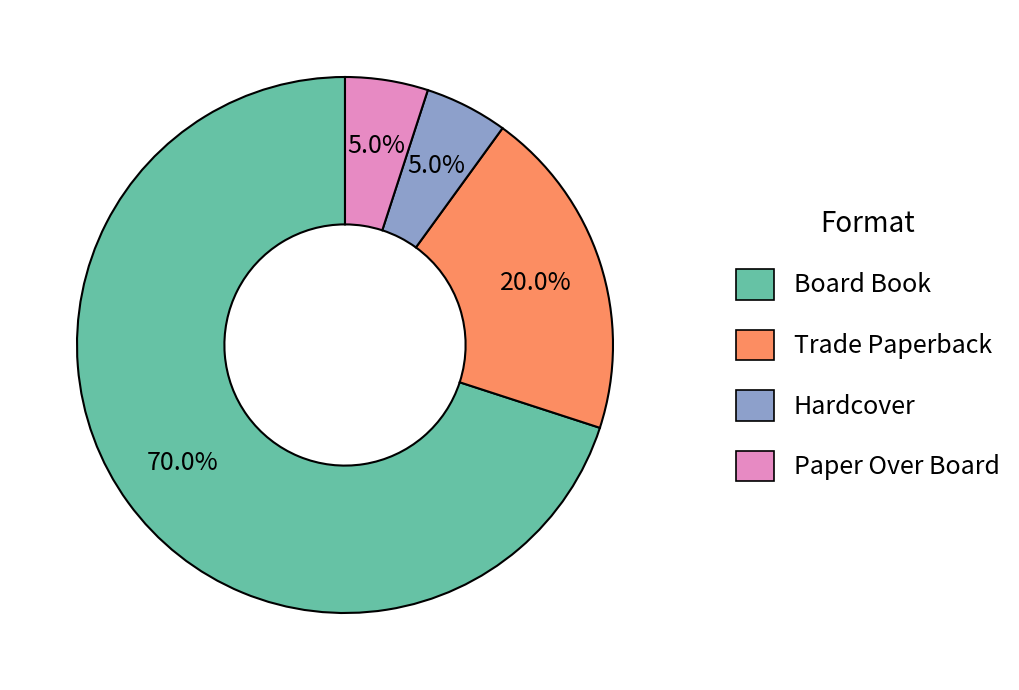

Does Hardcover account for over 50% of the chart?

No